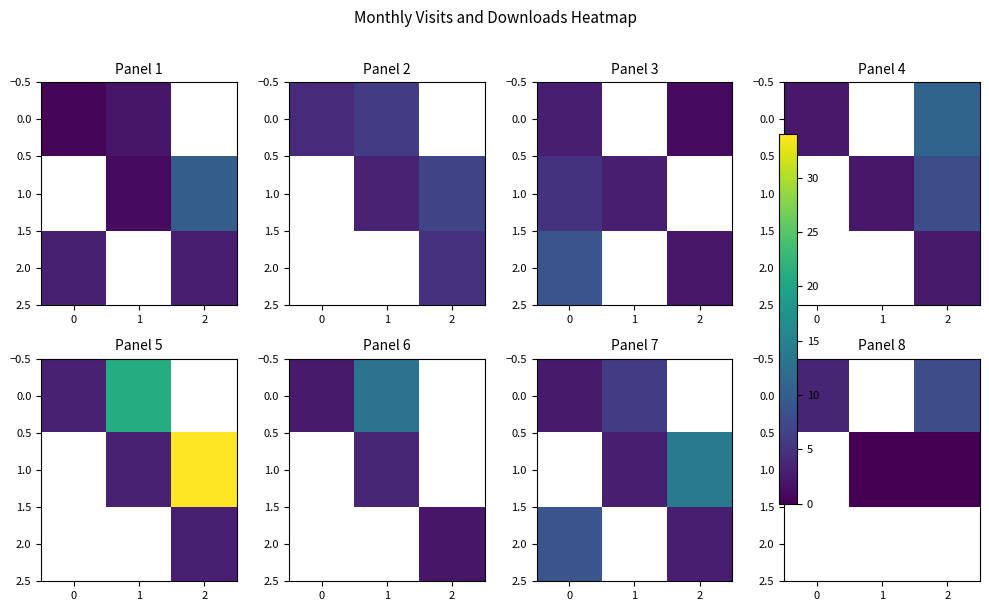

True or false: 0.0 has a value of 4.9 at 2.

False